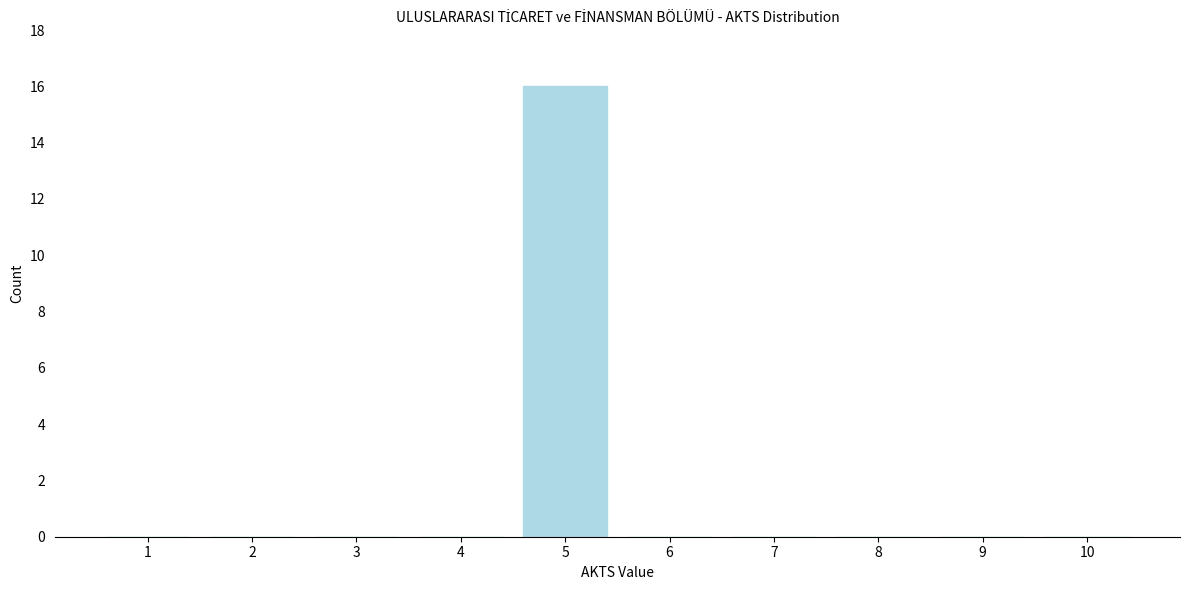

Reading left to right, list all the values displayed in this chart.

1=0	2=0	3=0	4=0	5=16	6=0	7=0	8=0	9=0	10=0